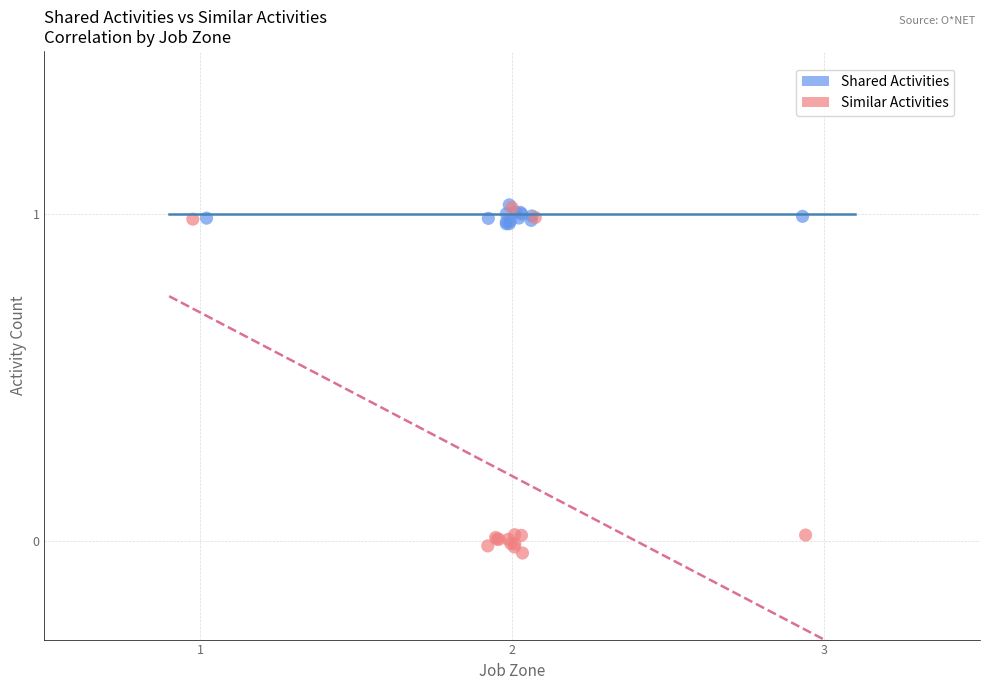

Which series has the largest Y range (max minus min)?

Similar Activities